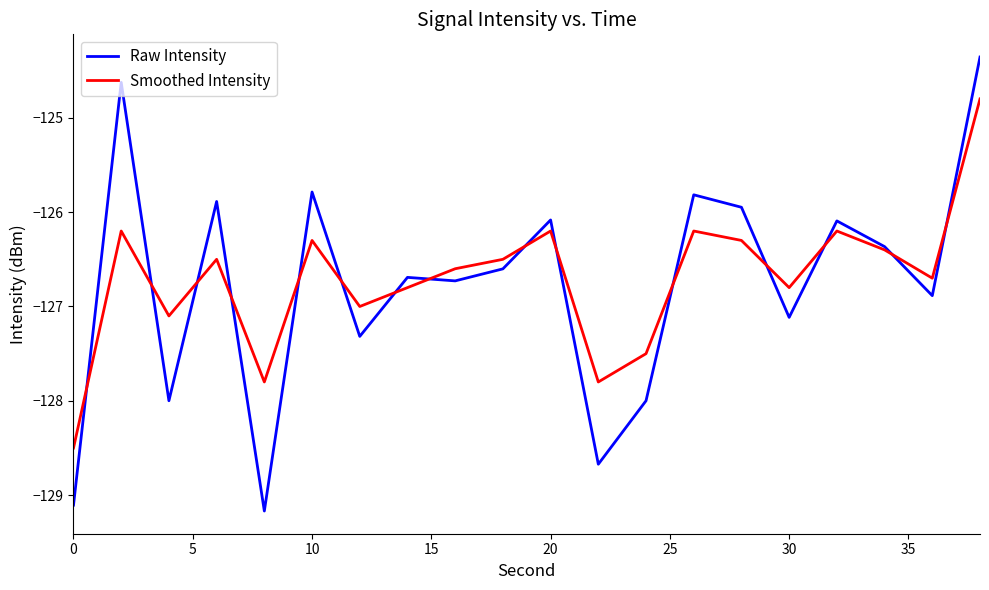

What is the minimum value for Smoothed Intensity?

-128.5